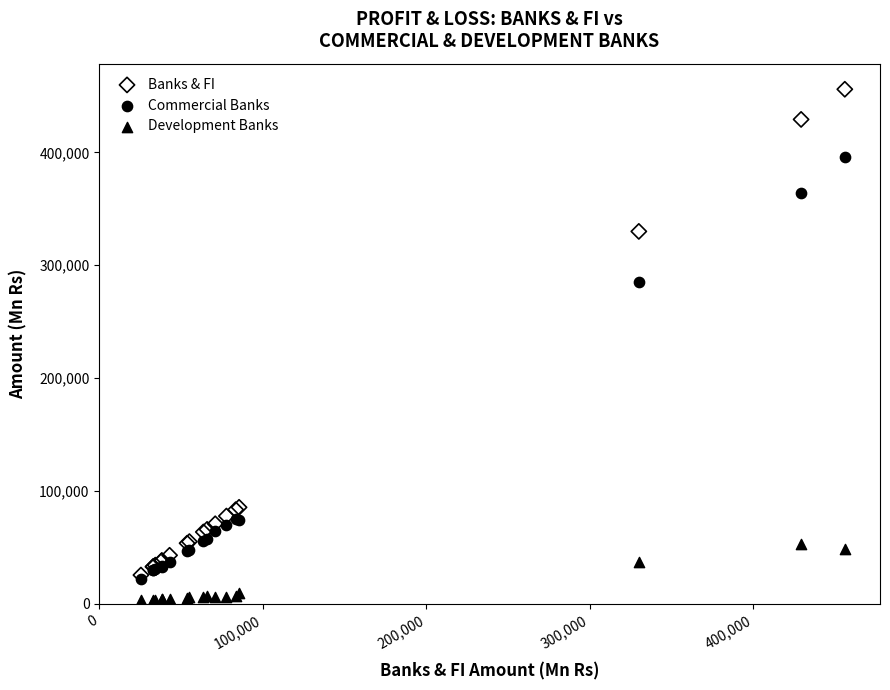

Which series contains the highest Y value?

Banks & FI